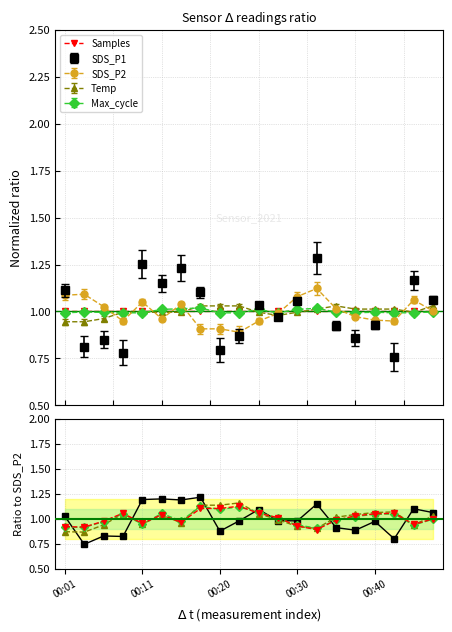

Which series ends up on top after the final intersection of SDS_P1 and Max_cycle?

SDS_P1